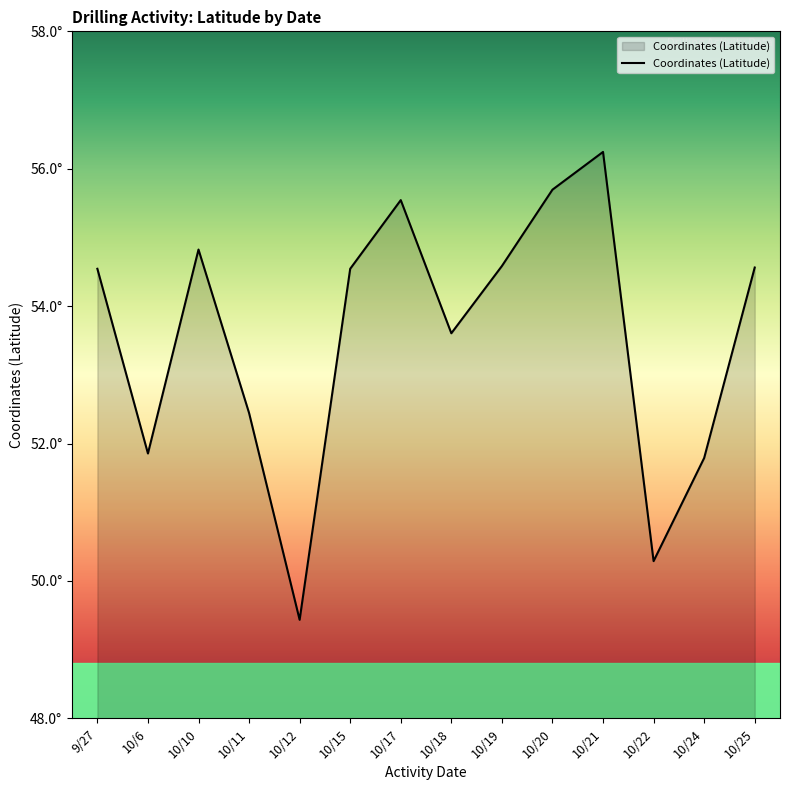

True or false: the data shows 91.8 at 10/17.

False